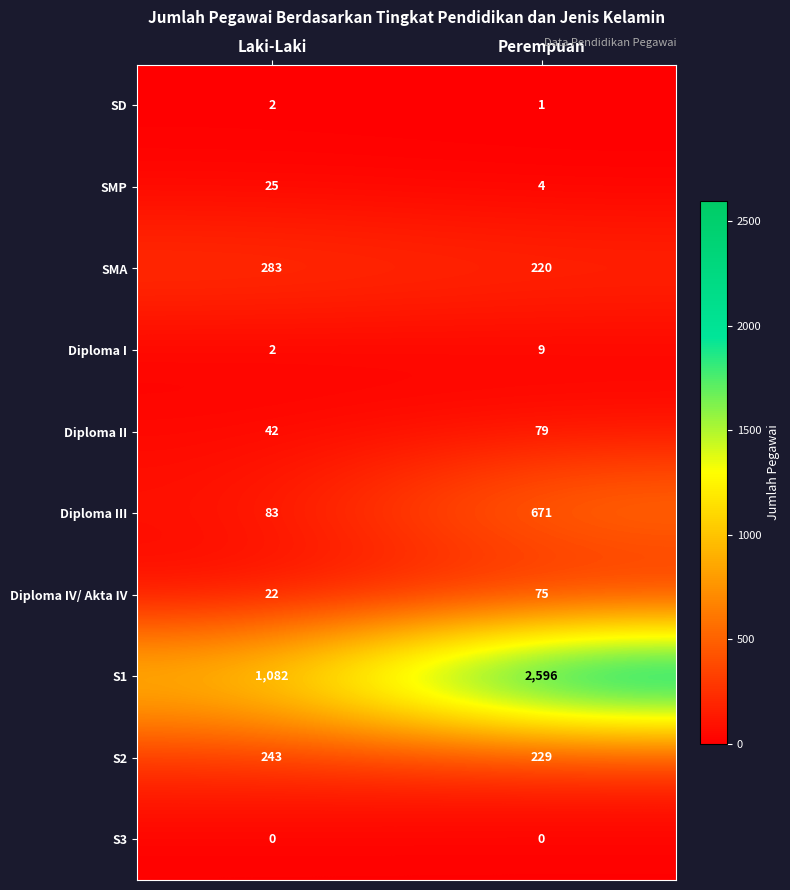

What is the sum of all Diploma II values?

121